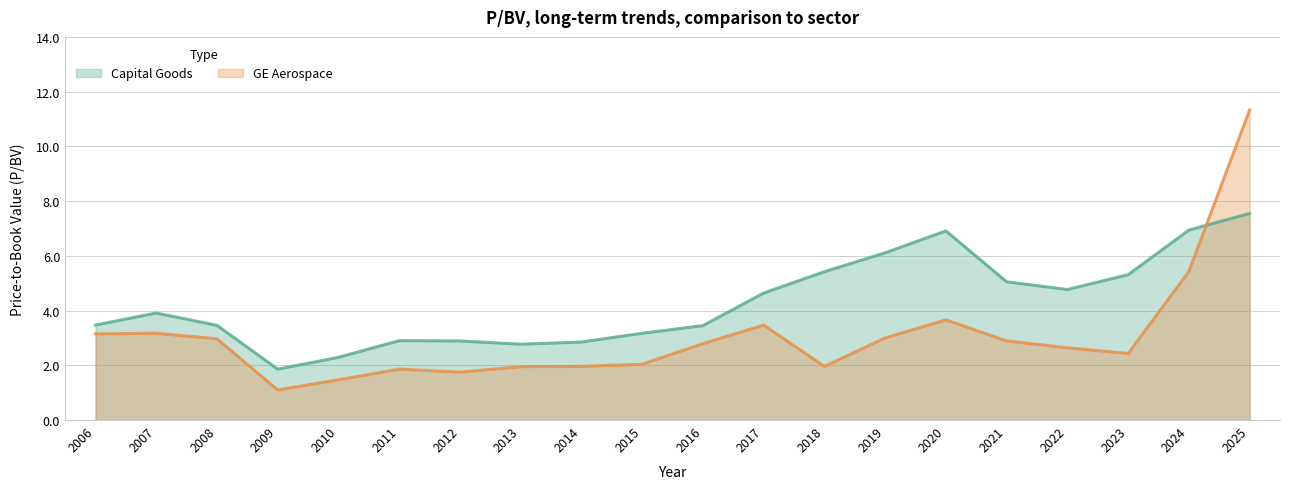

Which series has the largest total across all categories?

Capital Goods